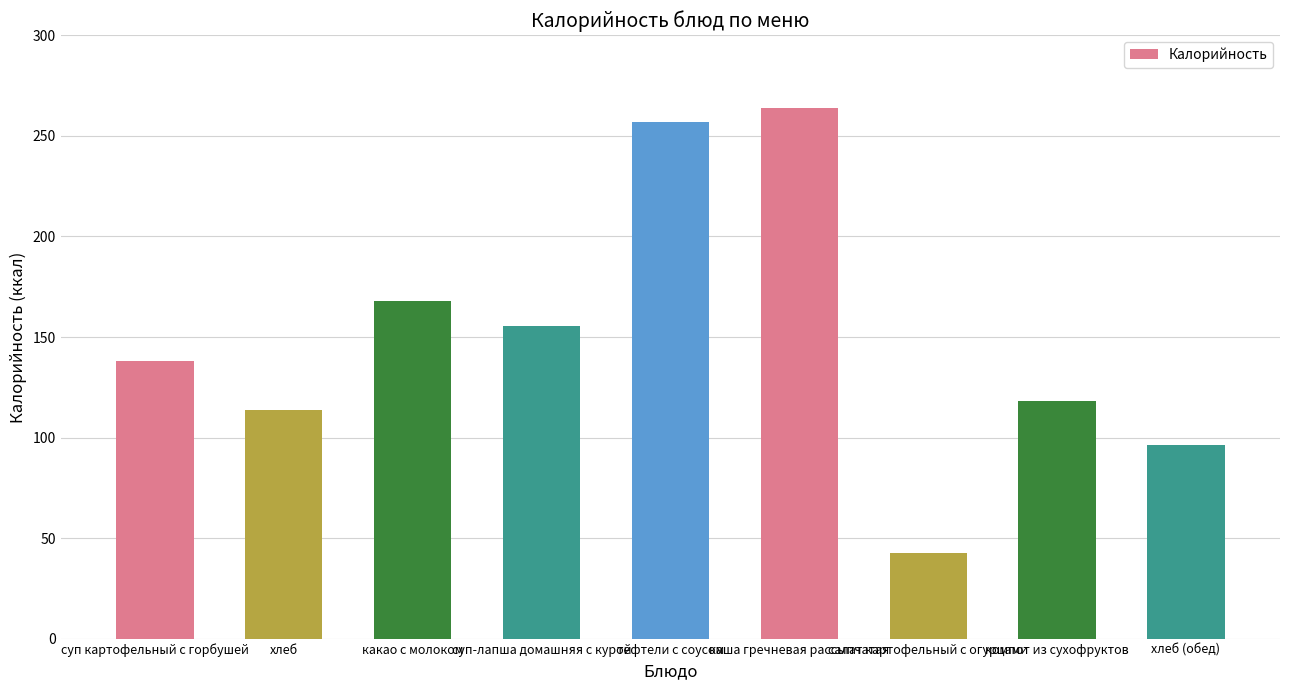

Between каша гречневая рассыпчатая and суп-лапша домашняя с курой, which is larger?

каша гречневая рассыпчатая